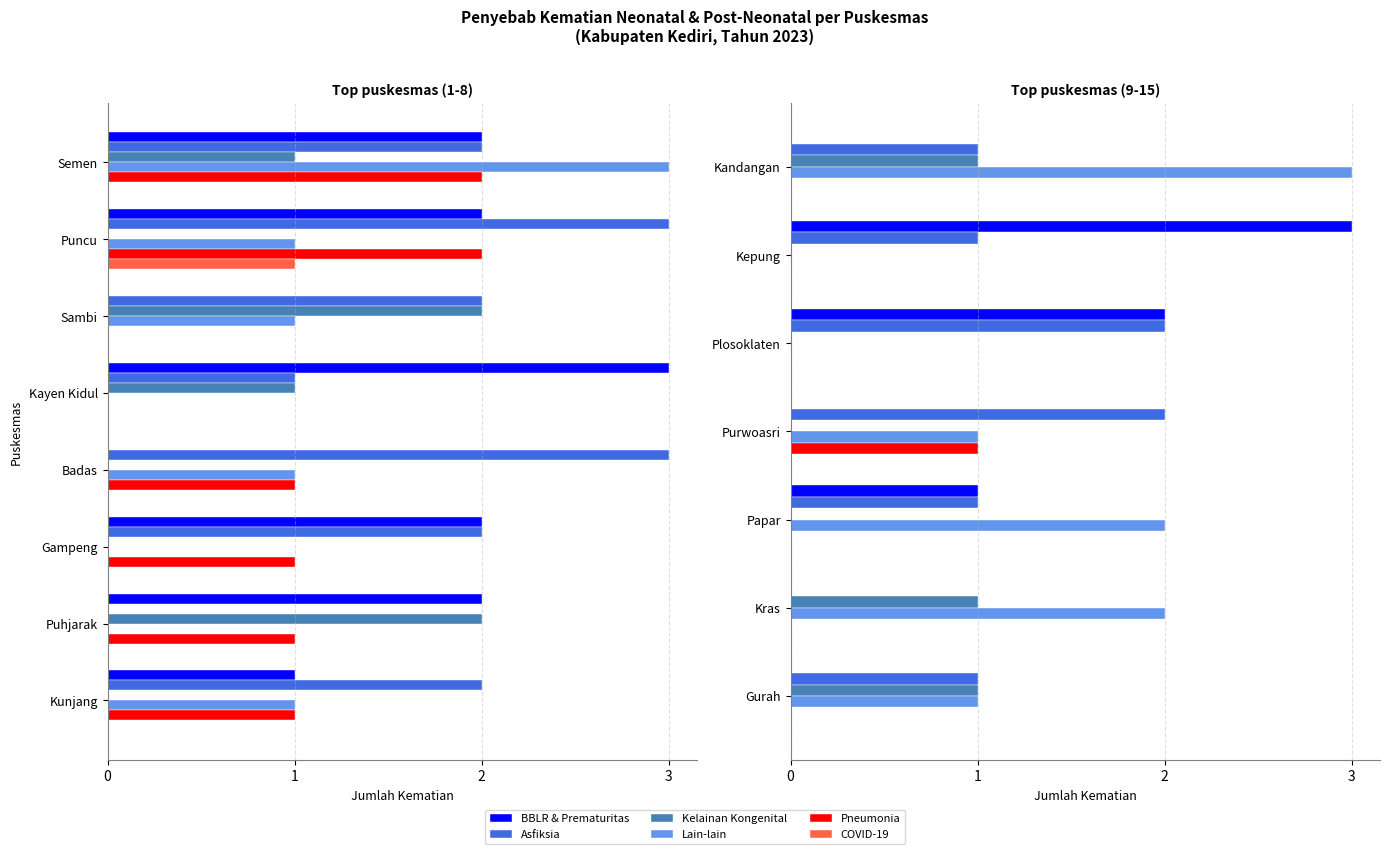

The value of COVID-19 at 5 is 0.1. True or false?

False